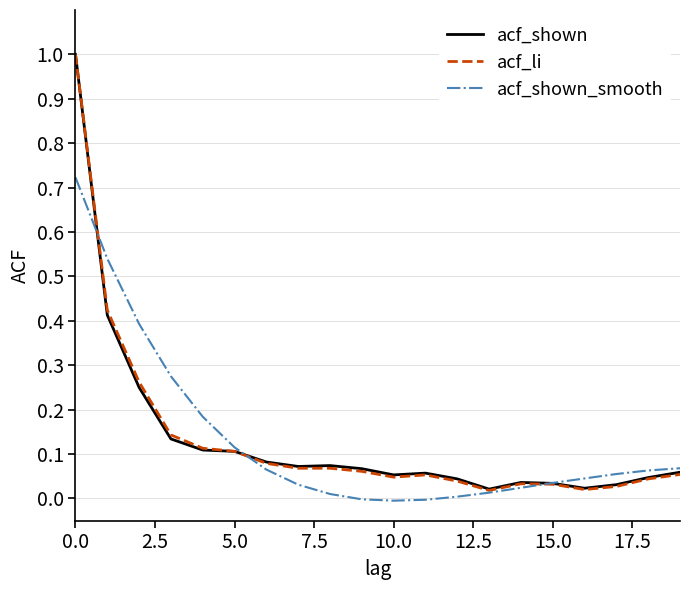

Which series has the largest range (max minus min)?

acf_li